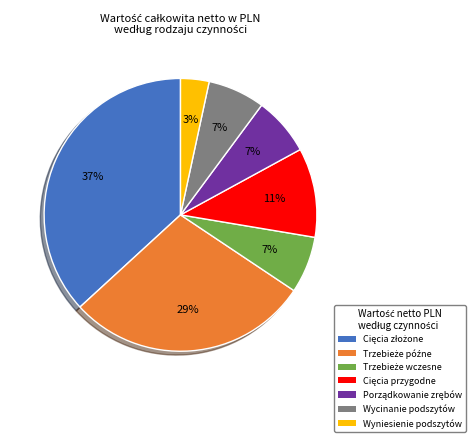

Is there a majority slice in this chart?

No